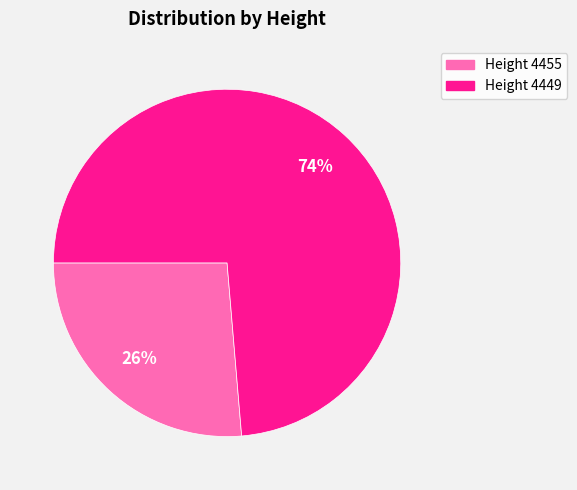

How many slices are in this pie chart?

2